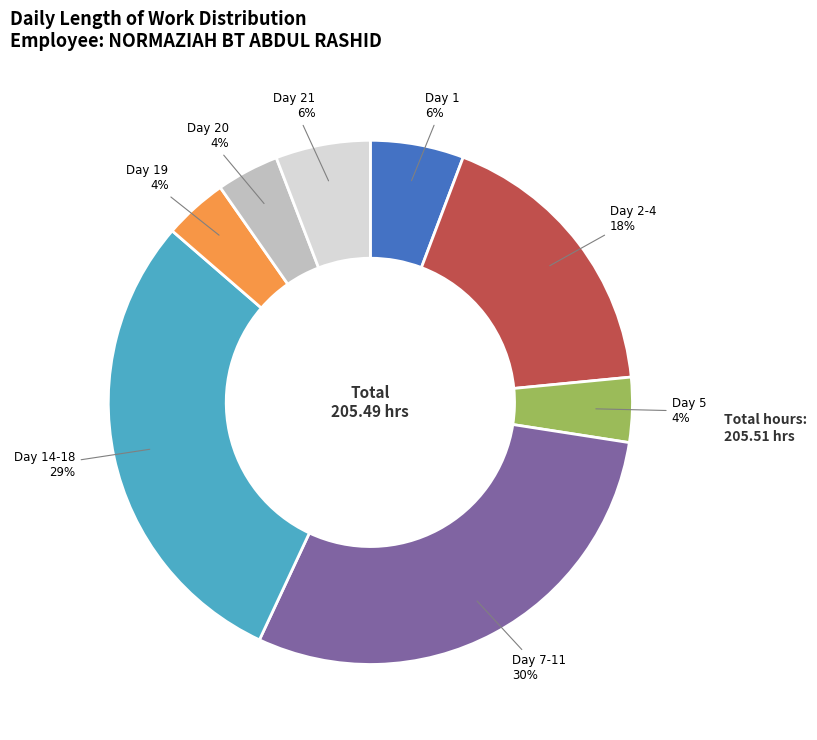

Is there a majority slice in this chart?

No